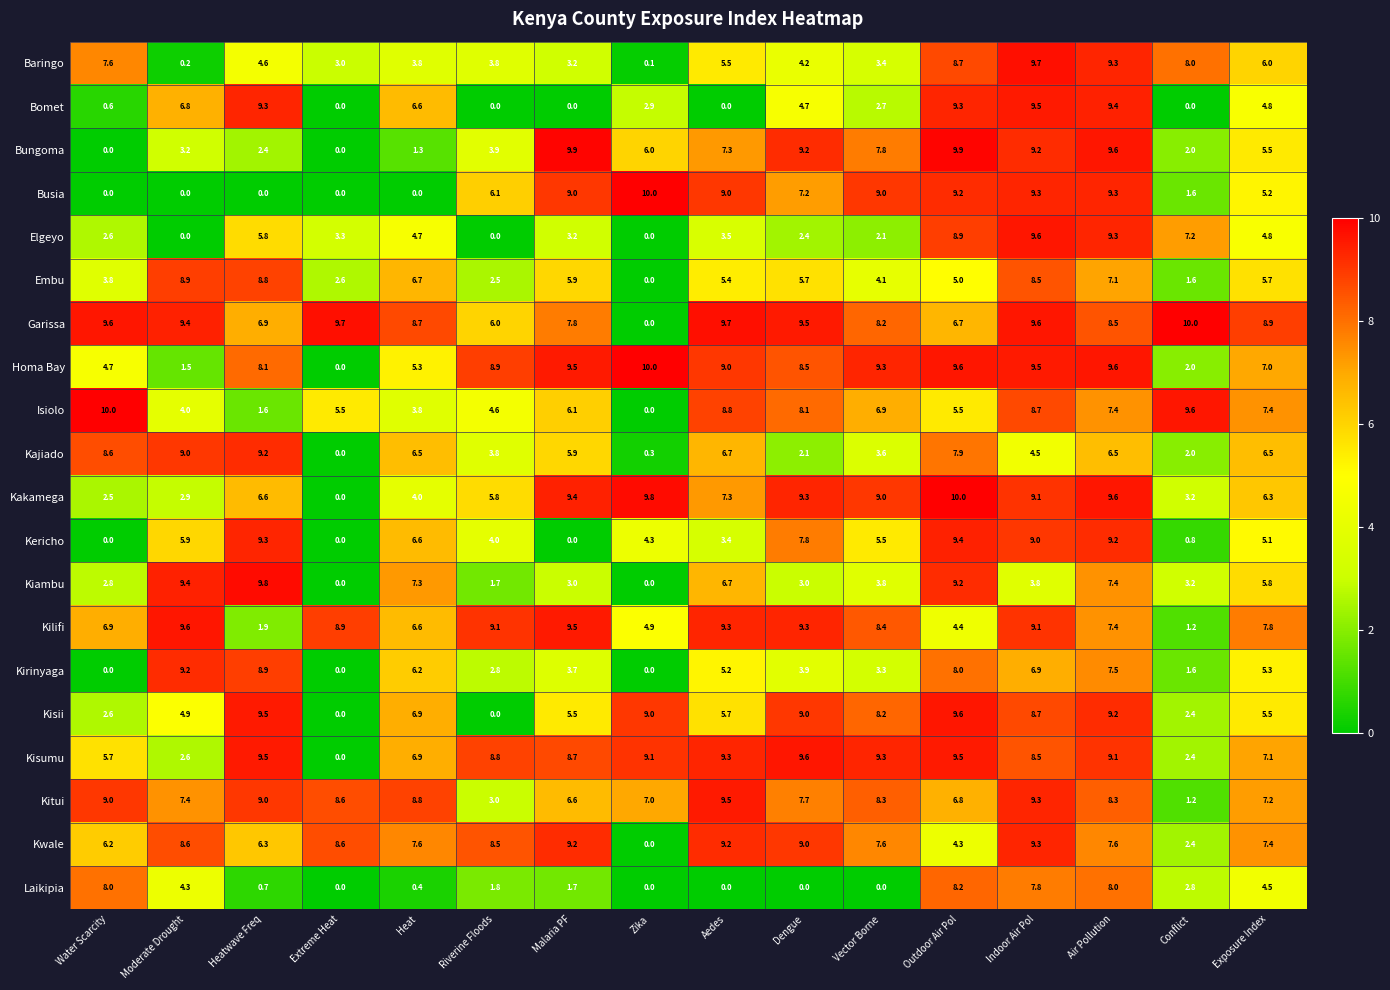

Count the number of categories in the chart.

16